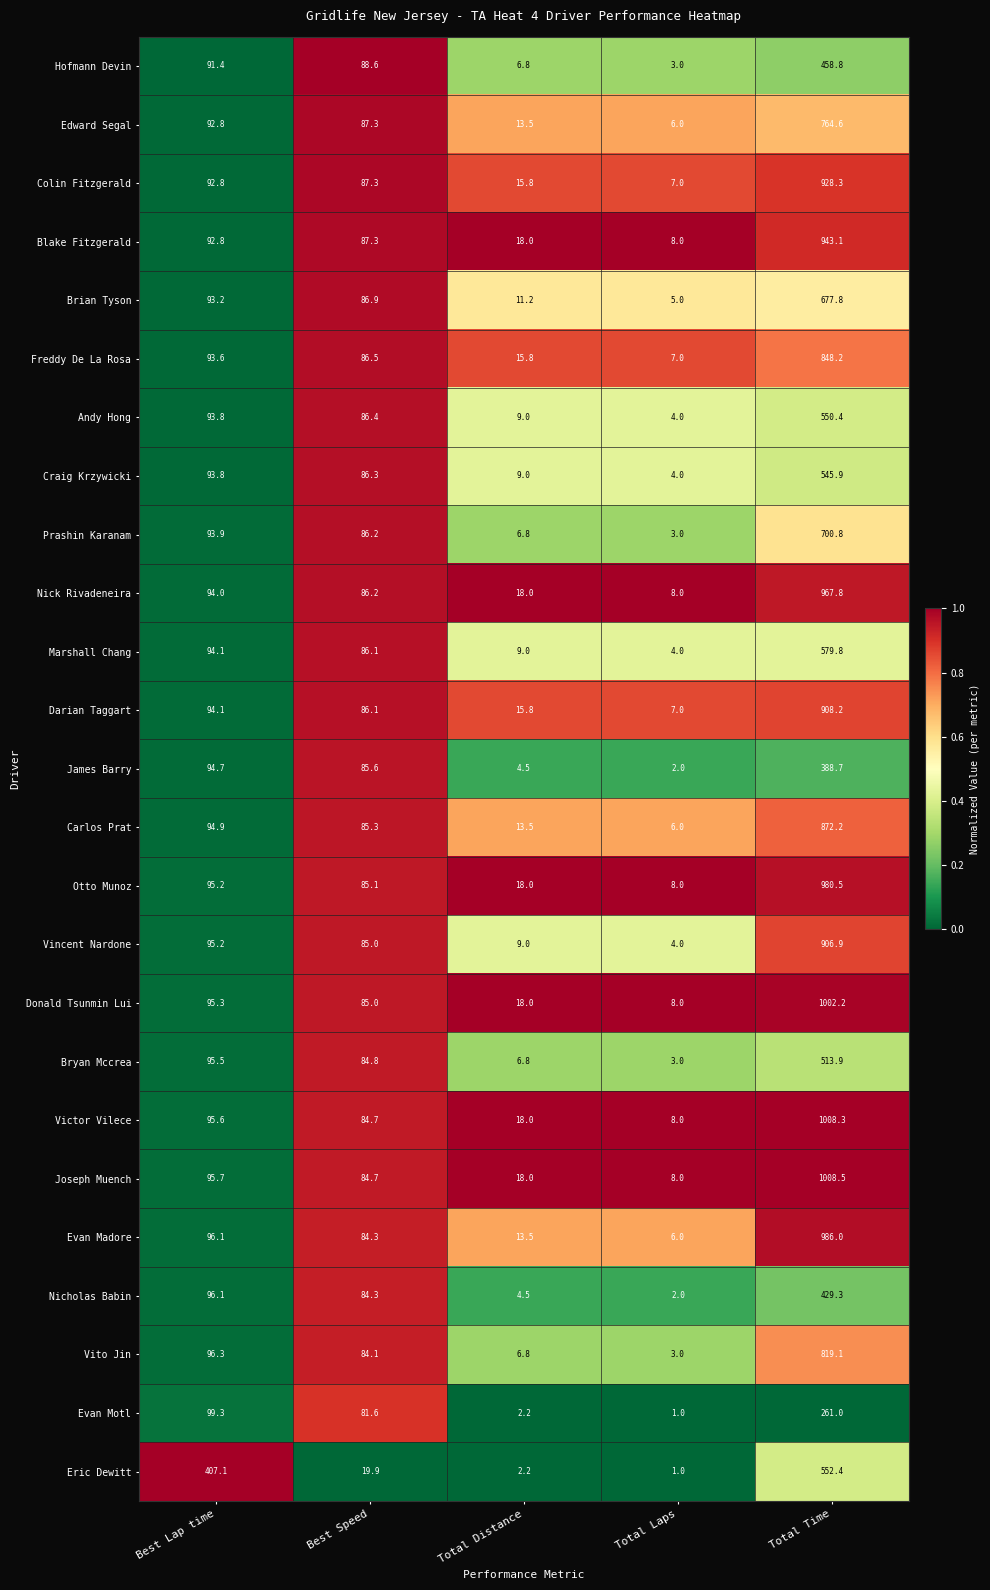

At which category does the chart reach its peak across all series?

Total Time